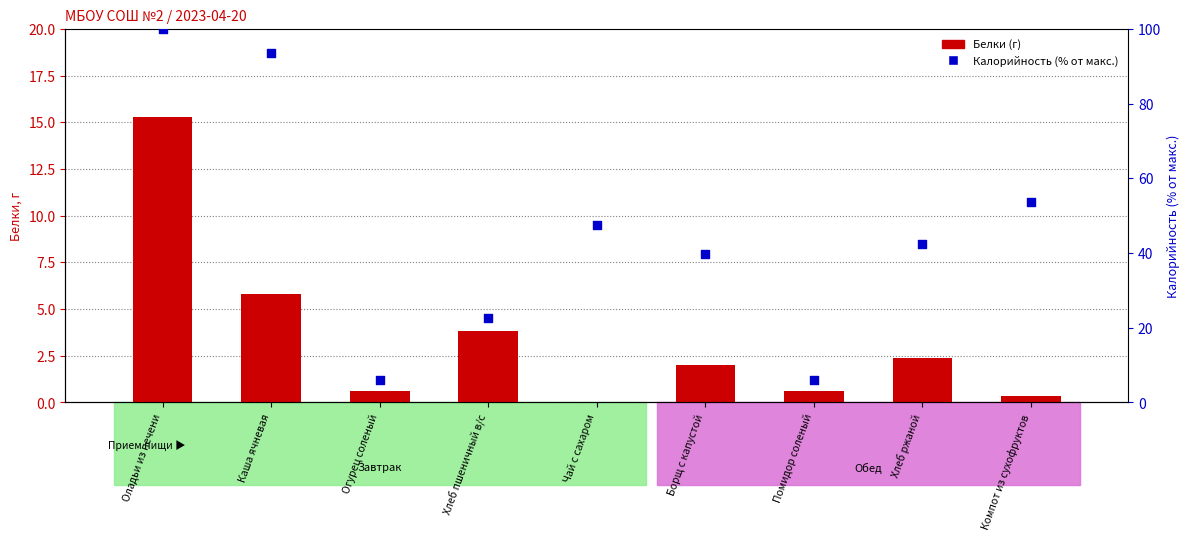

Which series reaches the maximum Y coordinate?

Калорийность (% от макс.)